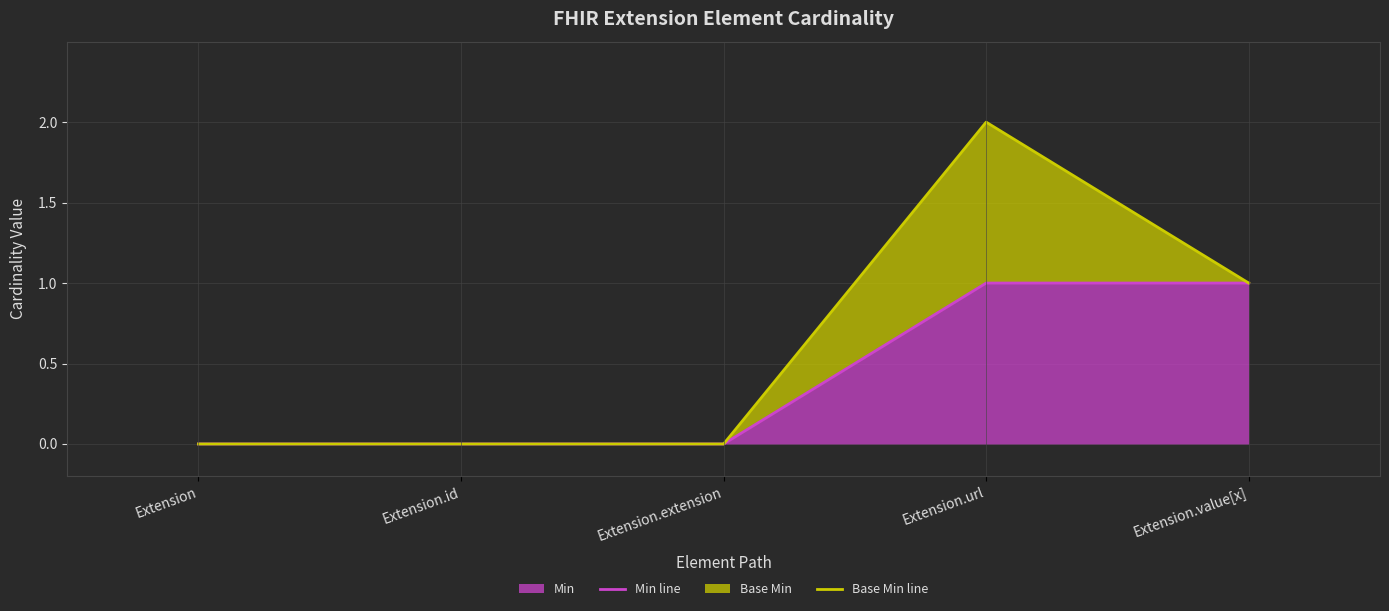

What is the label of the 1st point from the left?

Extension